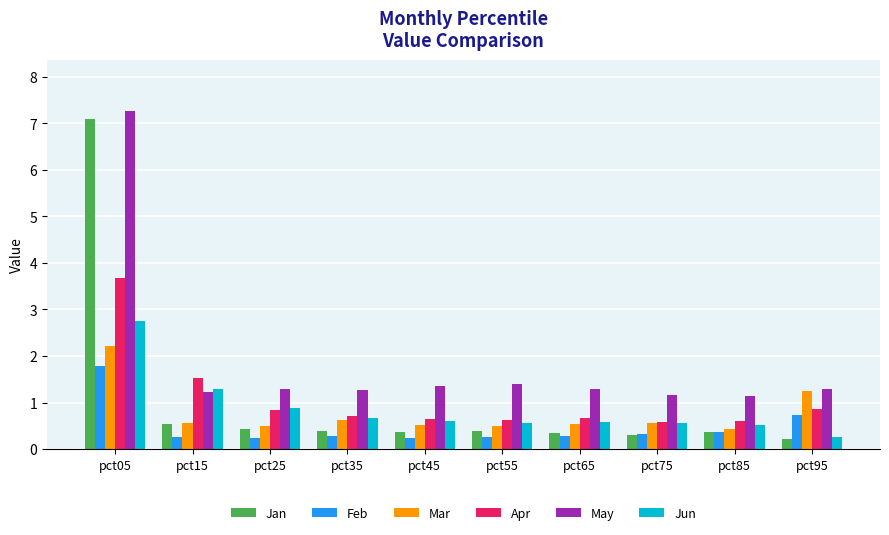

Which series has the widest spread of values?

Jan